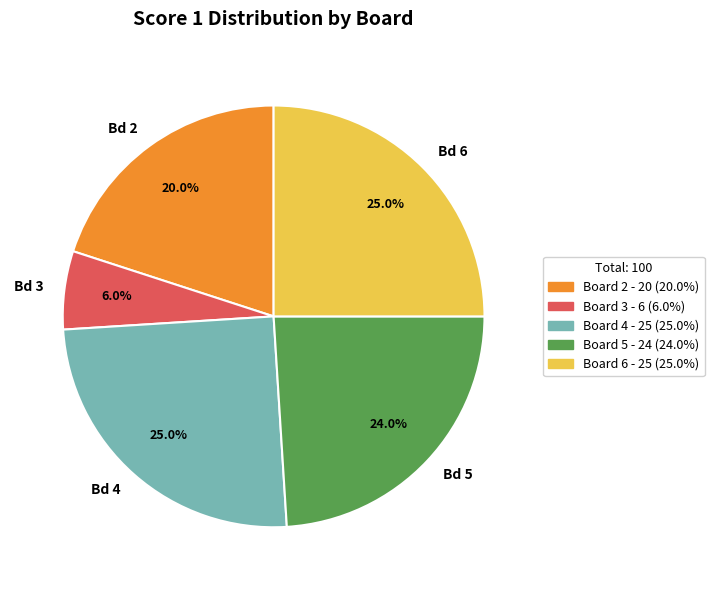

Is there a majority slice in this chart?

No